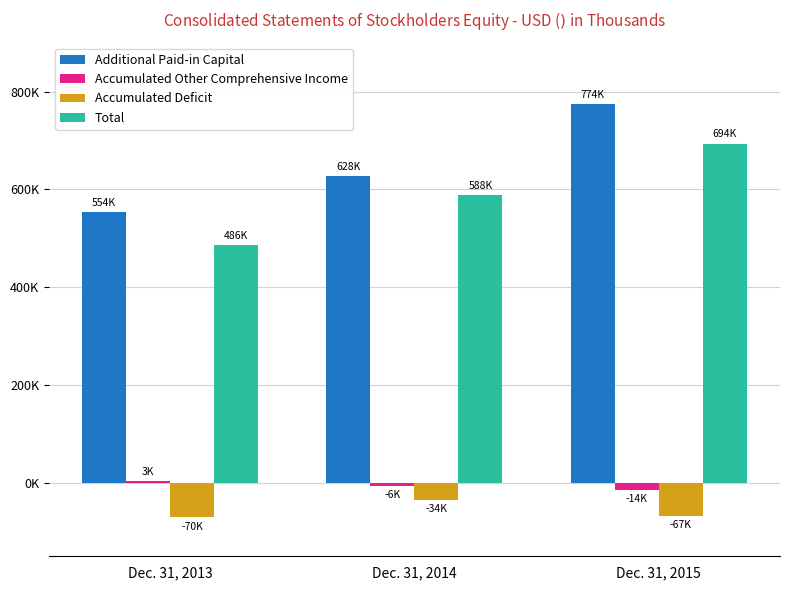

What are all the series names shown in the legend?

Additional Paid-in Capital, Accumulated Other Comprehensive Income, Accumulated Deficit, Total